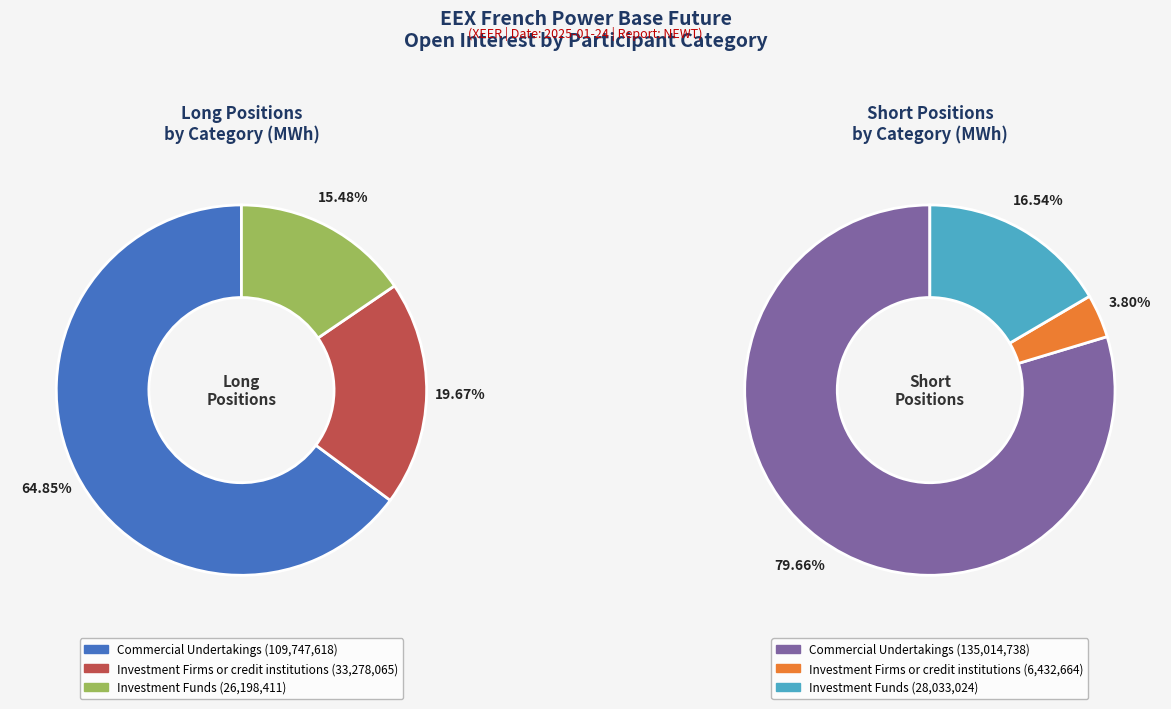

Which has a higher value, Commercial Undertakings or Investment Firms or credit institutions?

Commercial Undertakings